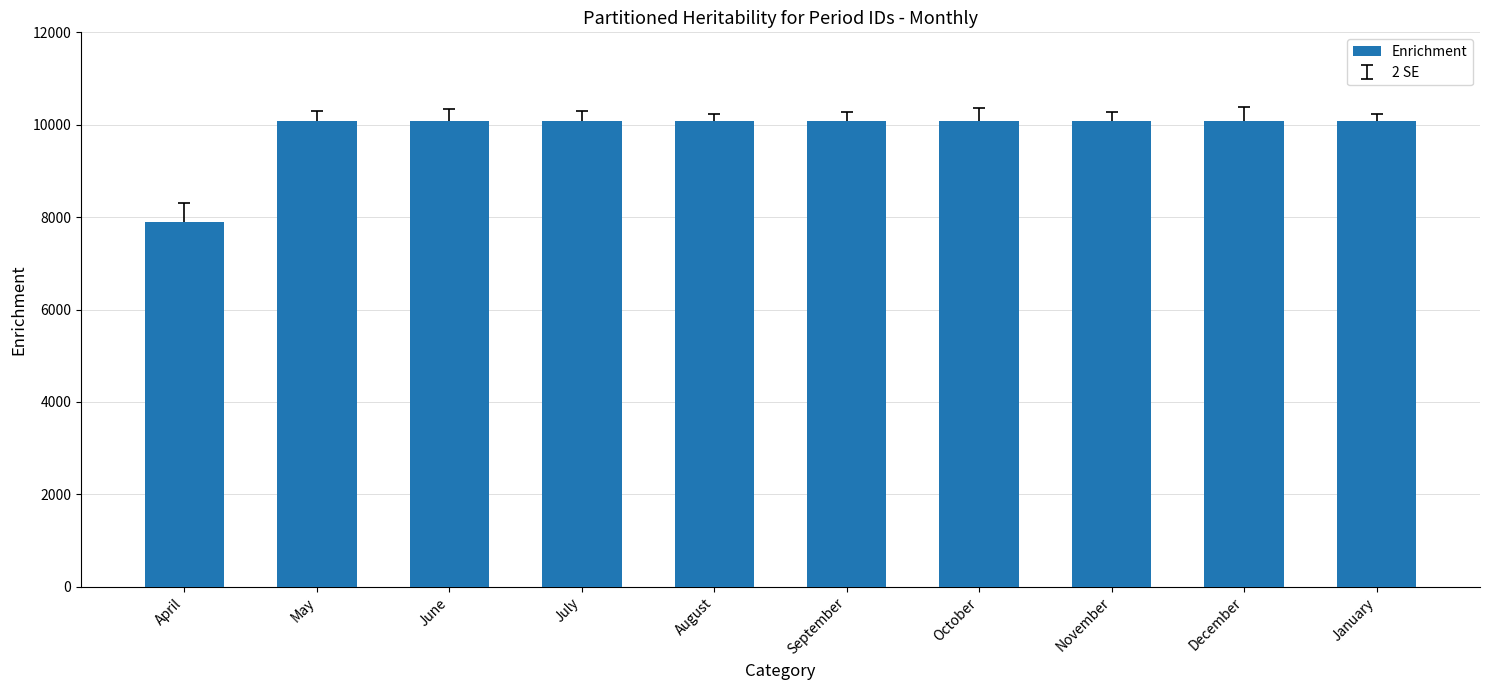

Are the bars horizontal?

No